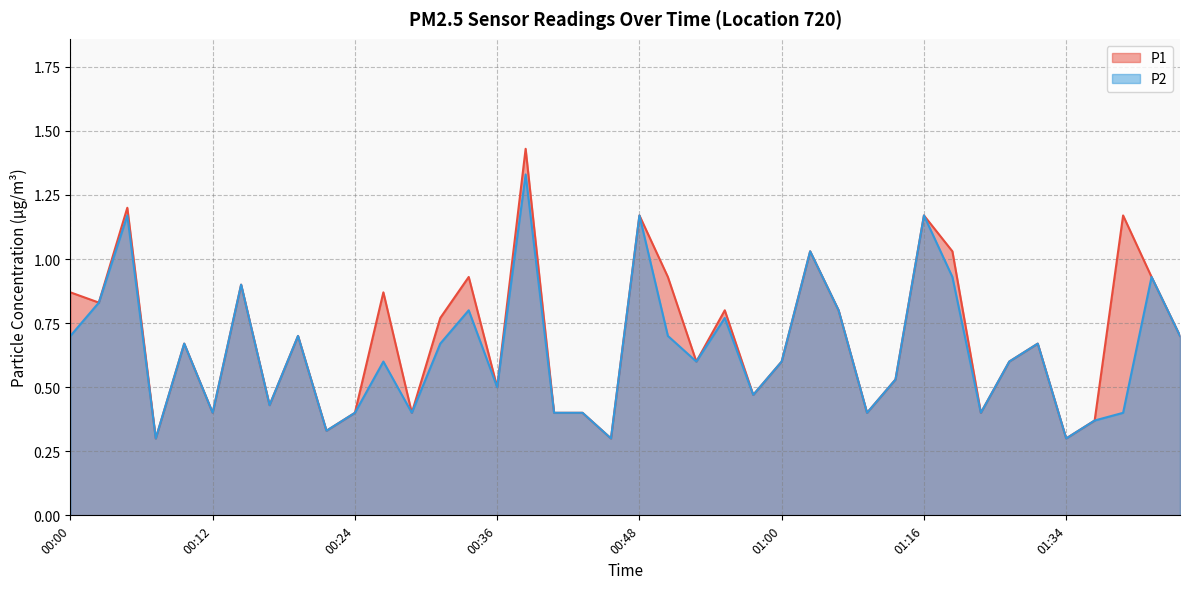

Does the chart have visible grid lines?

Yes